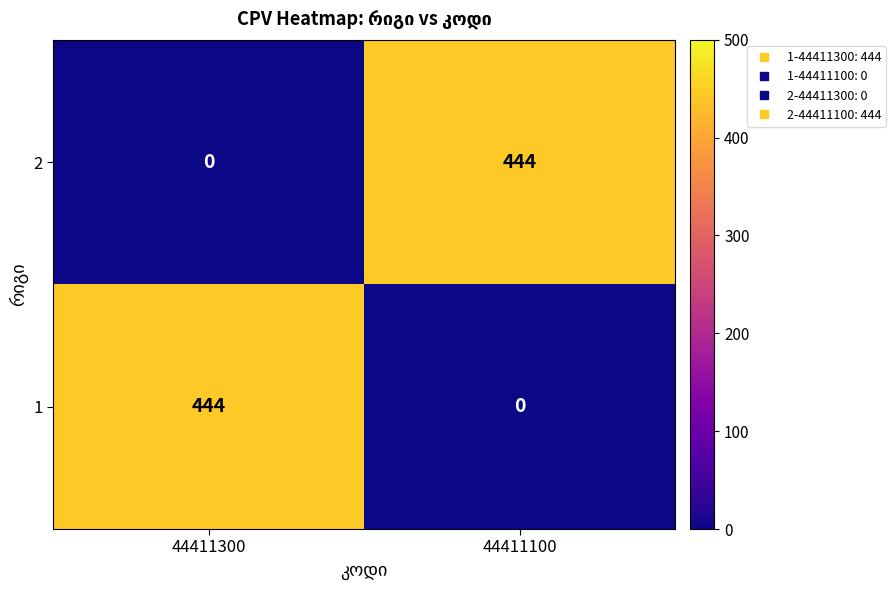

What is the difference between the highest and lowest values at 44411300?

444